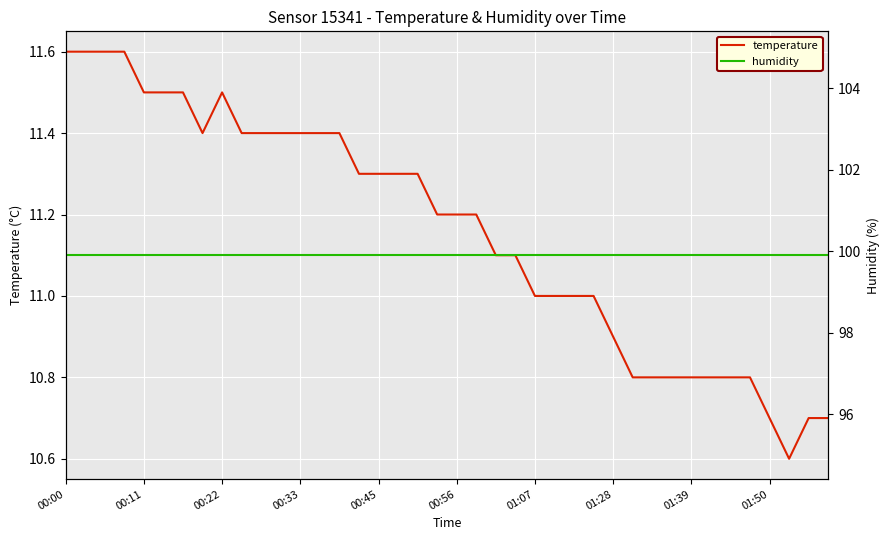

Which category has the lowest value in the temperature series?

37